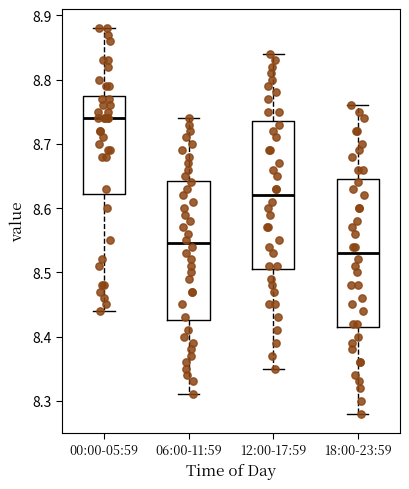

Where is the upper edge of the box for 12:00-17:59 on the y-axis? The values are not printed on the chart, so give them approximately, as read against the axis.

8.74